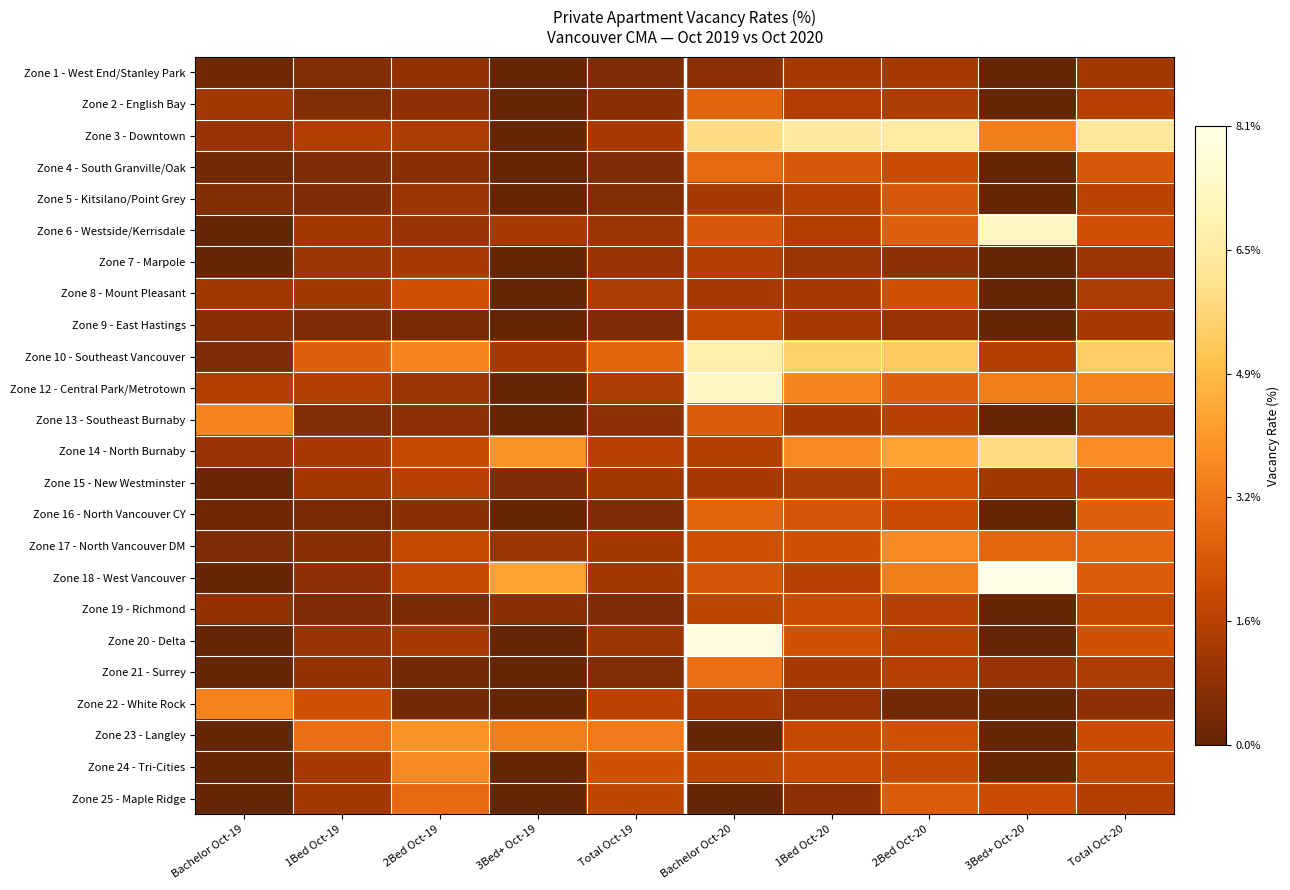

At how many categories does at least one series exceed 7?

2